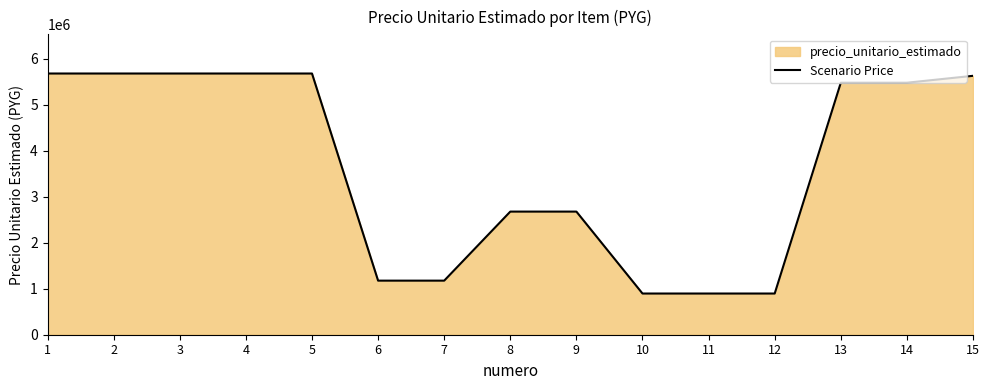

Rank the categories by value from lowest to highest.

10, 11, 12, 6, 7, 8, 9, 13, 14, 15, 1, 2, 3, 4, 5